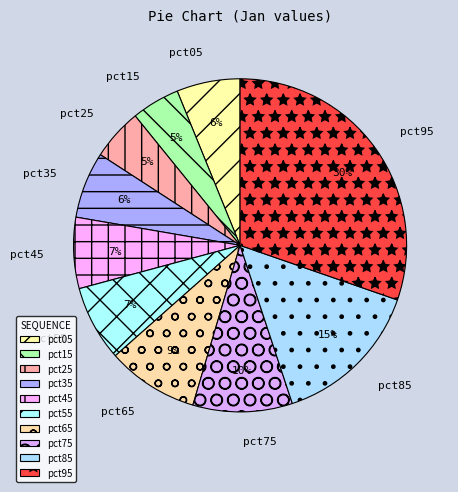

Does pct05 represent more than half of the total?

No